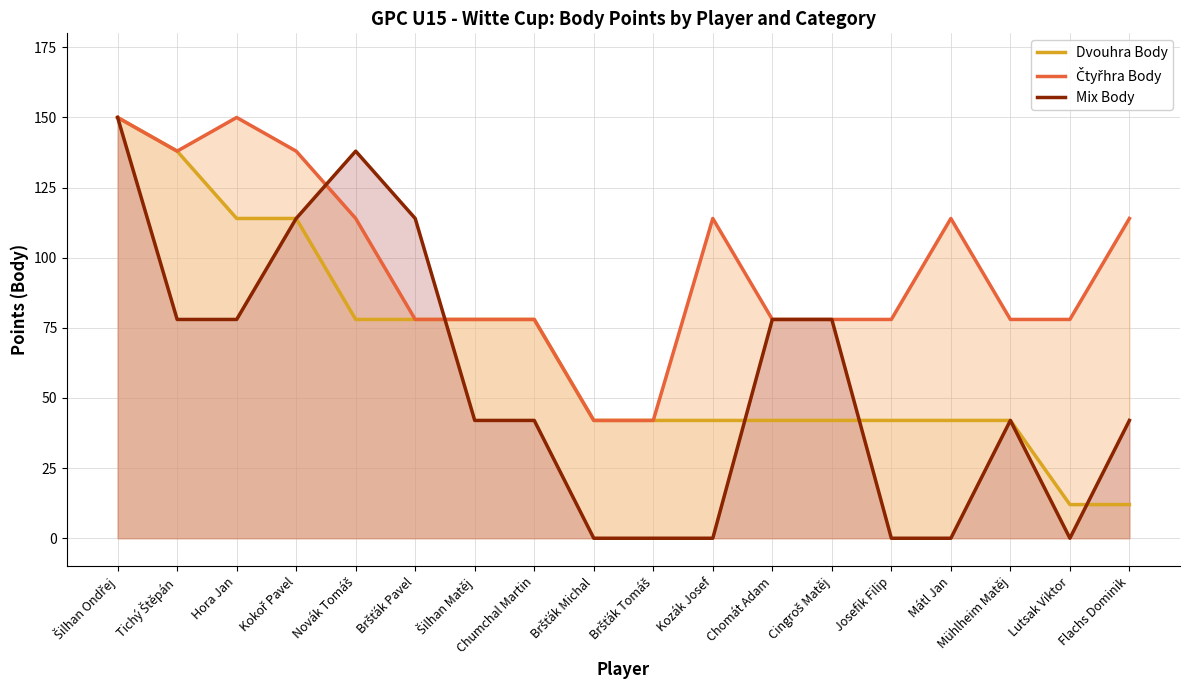

What is the sum of the Čtyřhra Body values at Chomát Adam and Chumchal Martin?

156